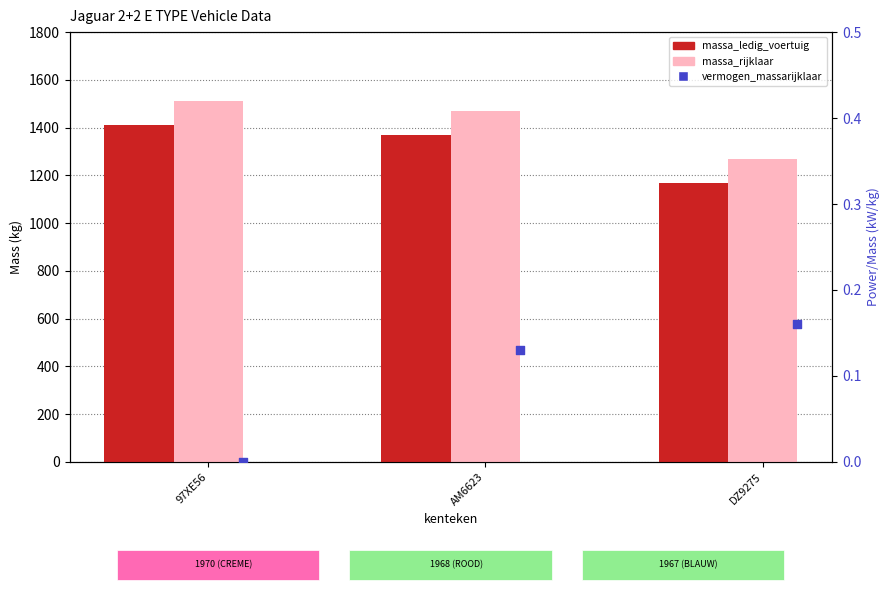

At how many categories does at least one series exceed 698?

3